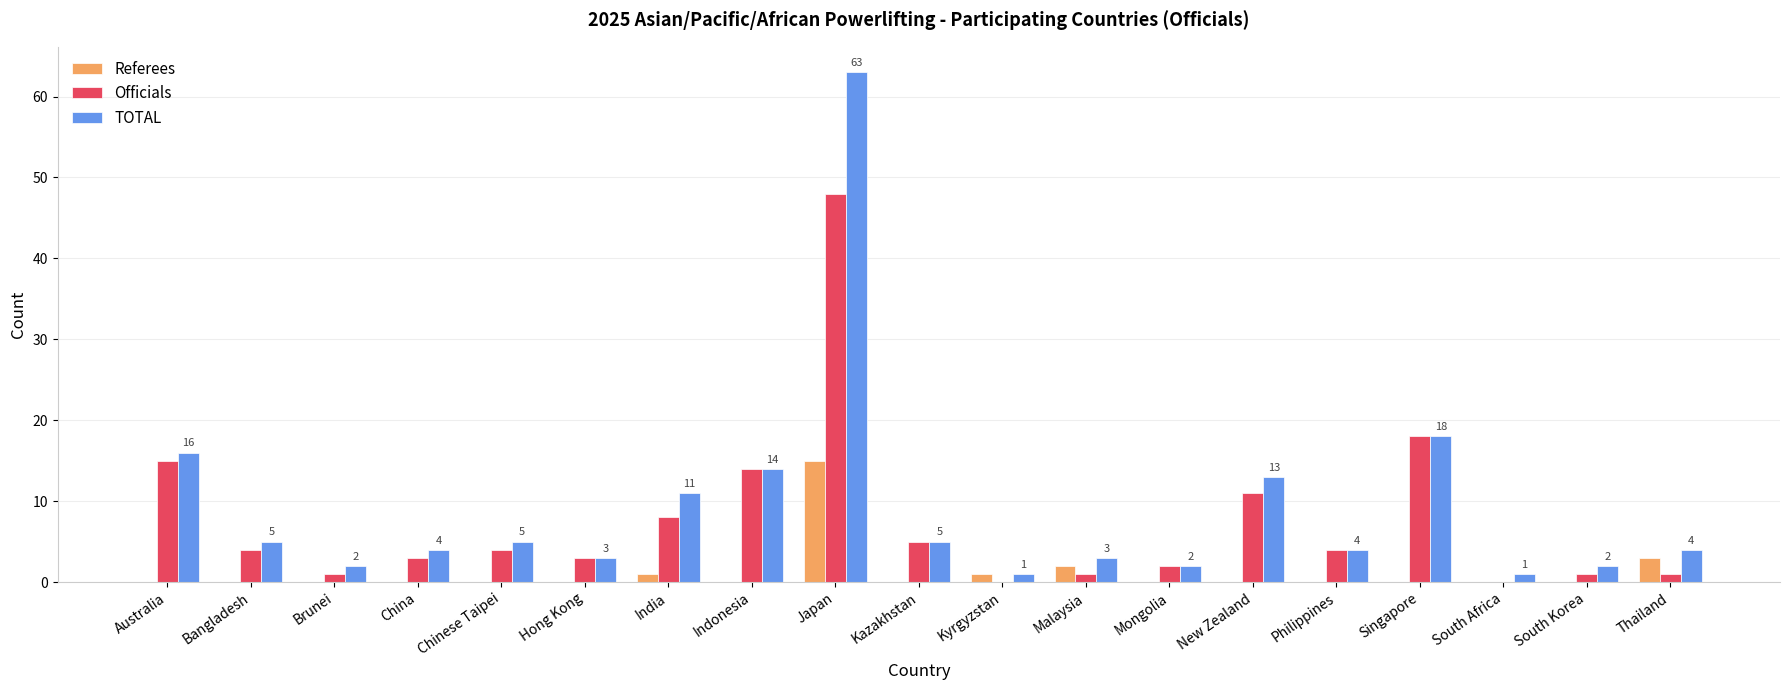

Which category has the highest value across all series?

Japan